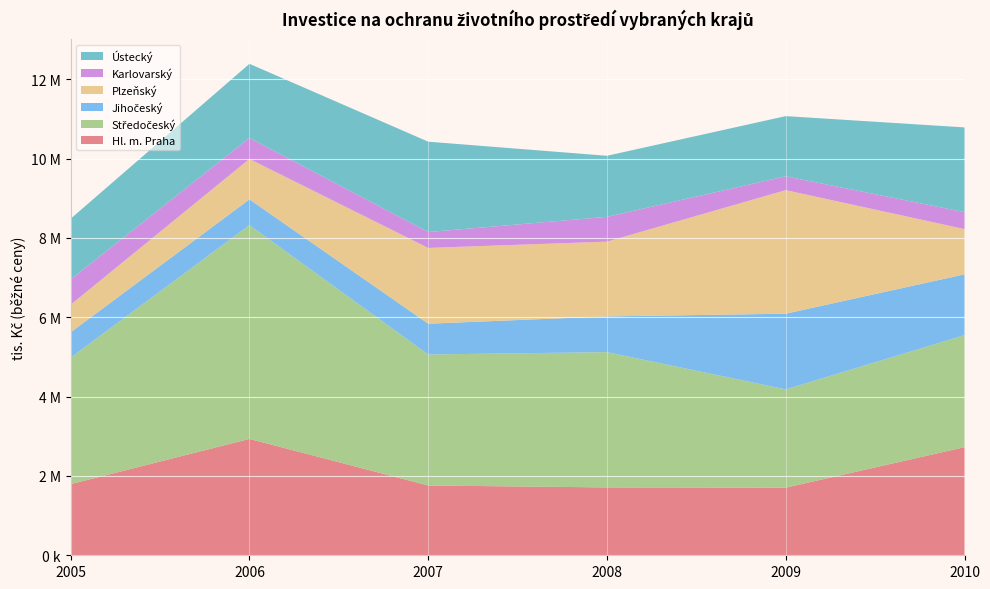

Reading left to right, list all the values displayed in this chart.

Hl. m. Praha: 1793303	2932962	1758809	1710733	1704359	2724773
Středočeský: 3188692	5388473	3302306	3409826	2477494	2823360
Jihočeský: 637909	649539	776194	899826	1907378	1533161
Plzeňský: 696175	1018540	1909050	1884796	3114741	1140389
Karlovarský: 638303	529879	400674	624865	348527	427762
Ústecký: 1528980	1868361	2278034	1539392	1517016	2135577